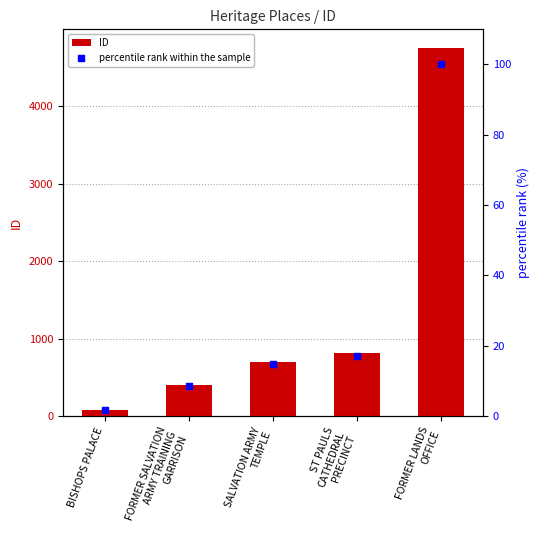

What are all the series names shown in the legend?

ID, percentile rank within the sample